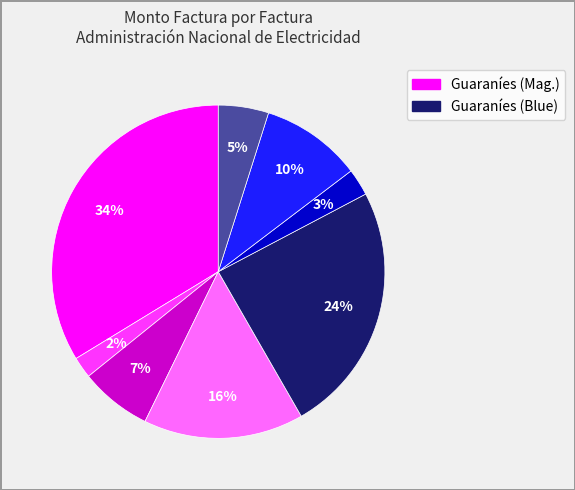

To the nearest percent, what is the difference between the largest and smallest slice percentages?

32%